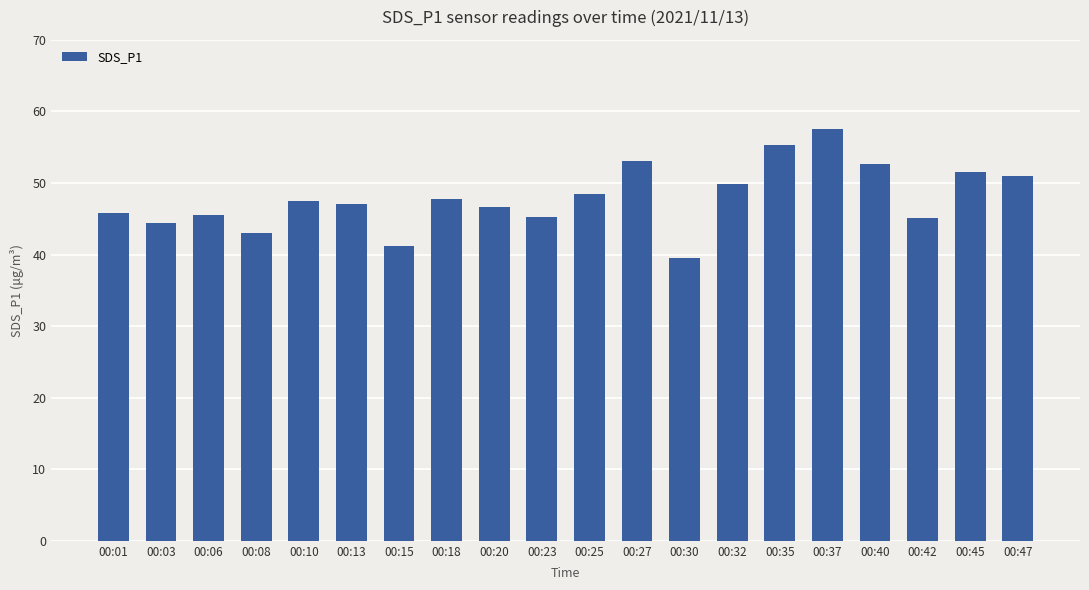

Does the chart contain stacked bars?

No